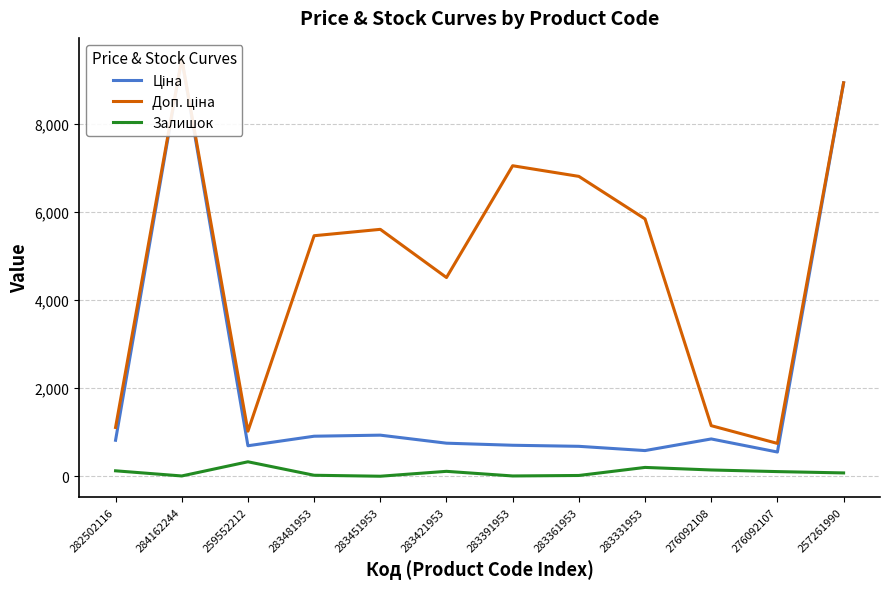

True or false: Залишок and Ціна intersect in this chart.

False